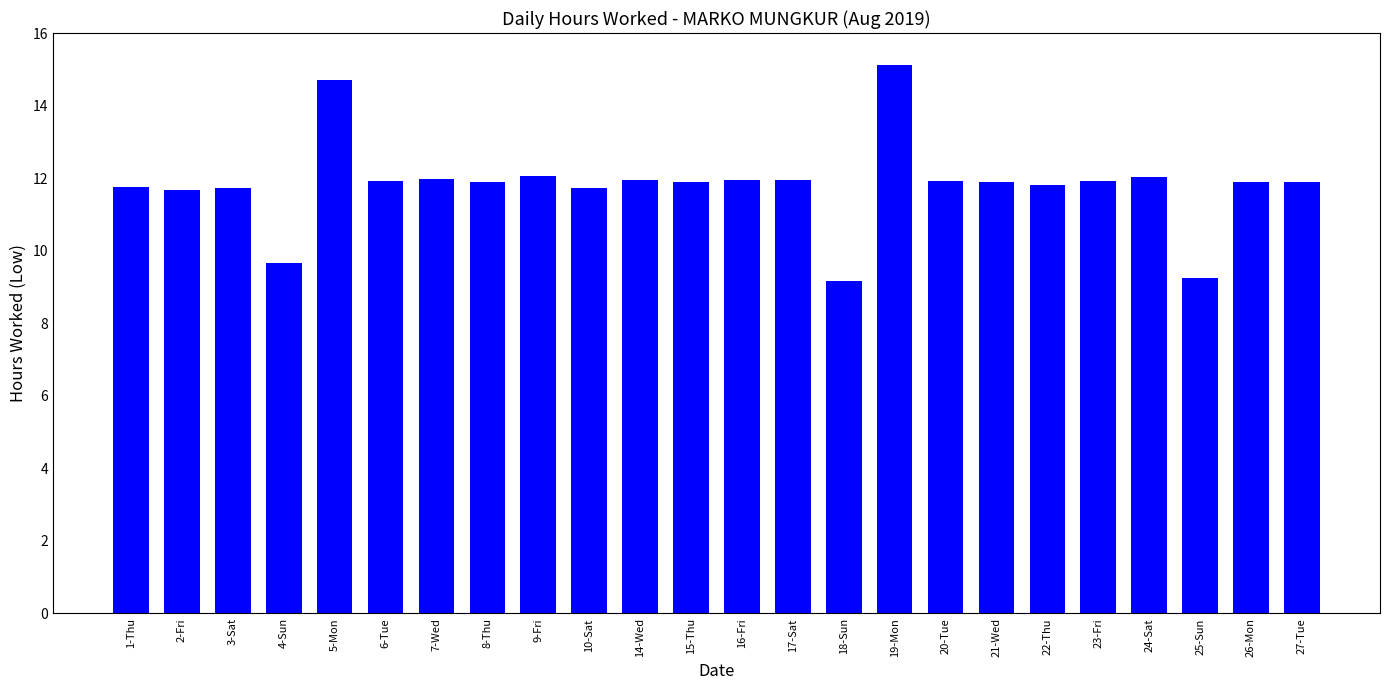

What is the value of the 23rd bar from the left?

11.9